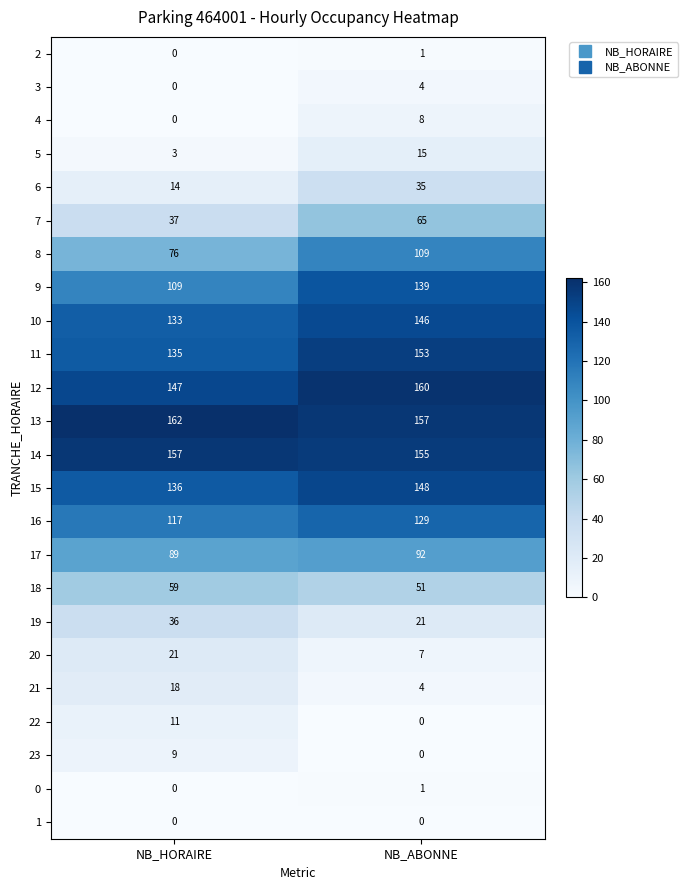

The value of 0 at NB_HORAIRE is 1. True or false?

False